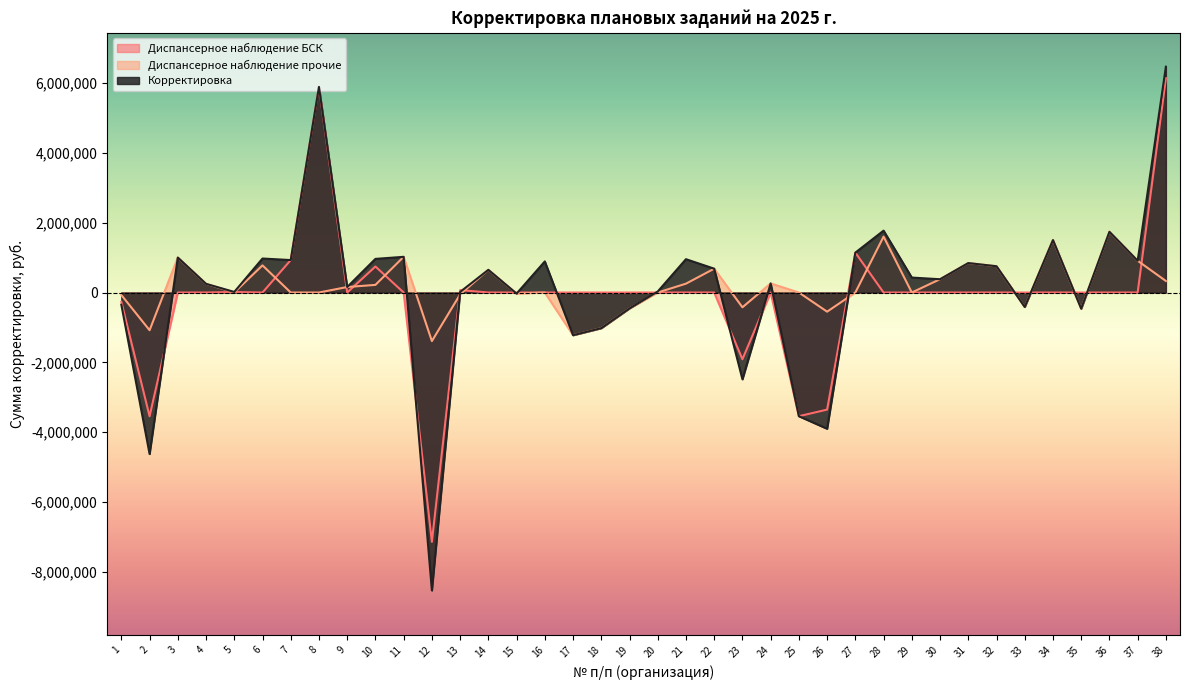

The value of Корректировка at 7 is 929030. True or false?

True